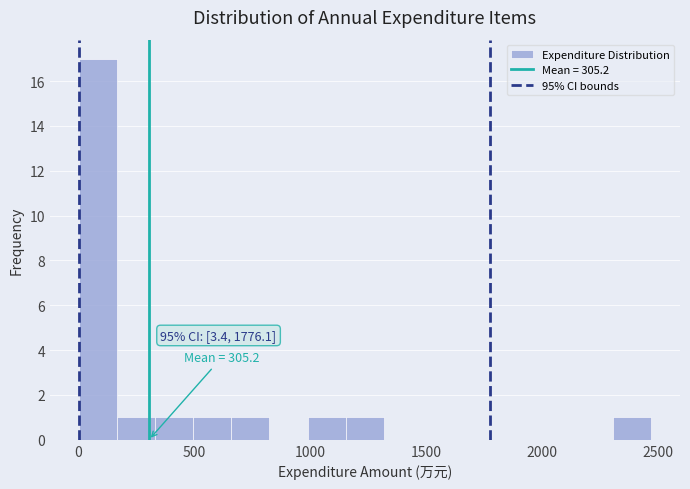

Around what value on the x-axis is the tallest bar? Give the approximate position of its centre, as read against the axis.

100